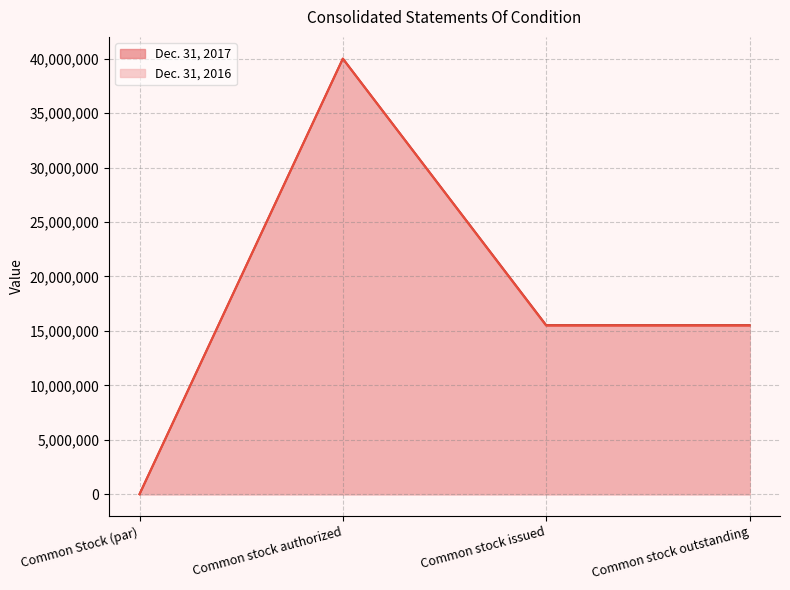

Reading left to right, list all the values displayed in this chart.

Dec. 31, 2017: 0	40000000	15524704	15524704
Dec. 31, 2016: 0	40000000	15476379	15476379